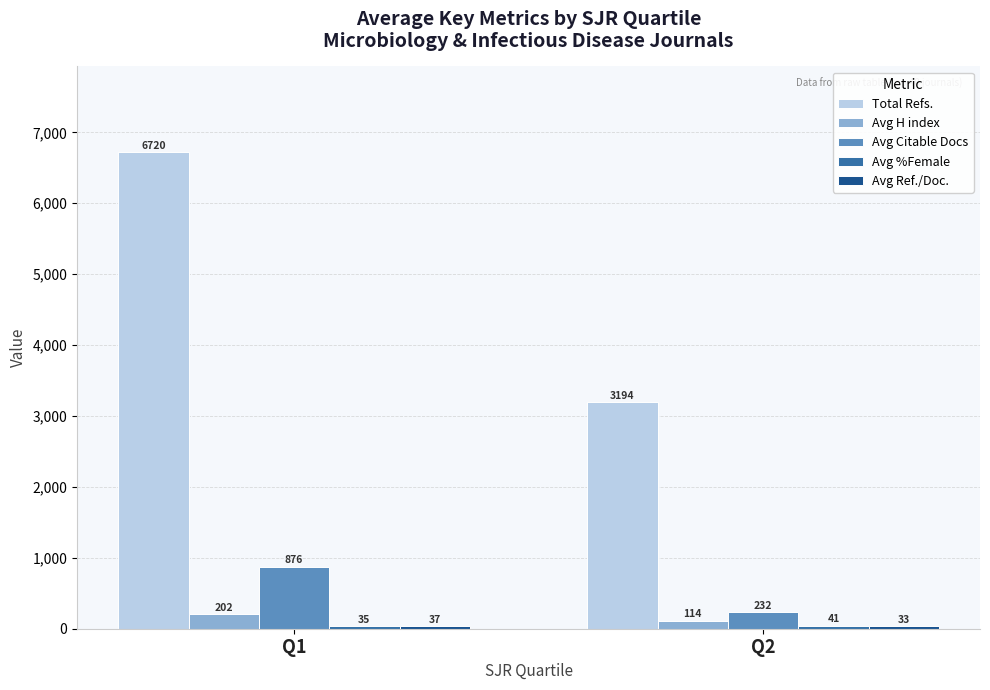

What is the total value across all series at Q1?

7870